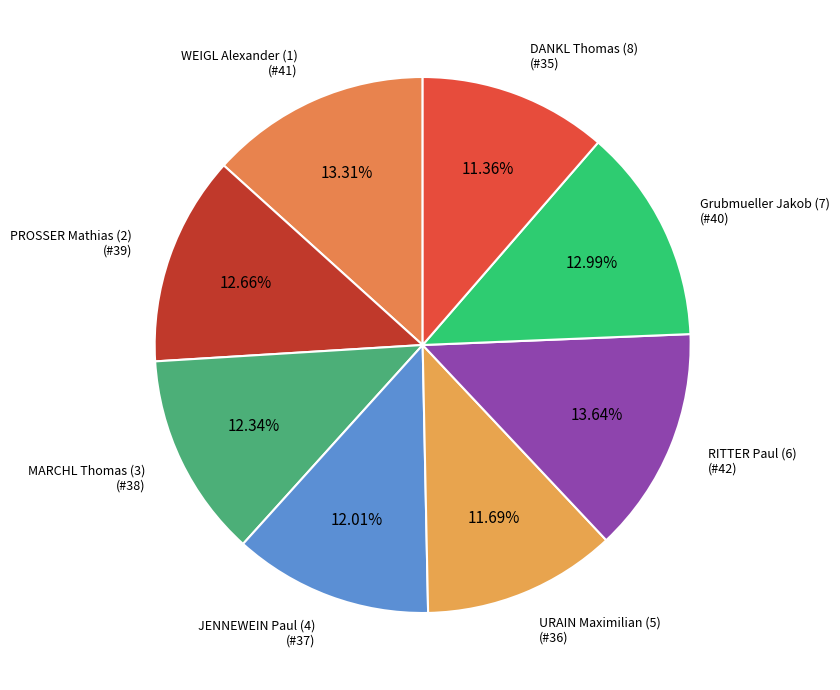

Count the number of slices in the pie.

8